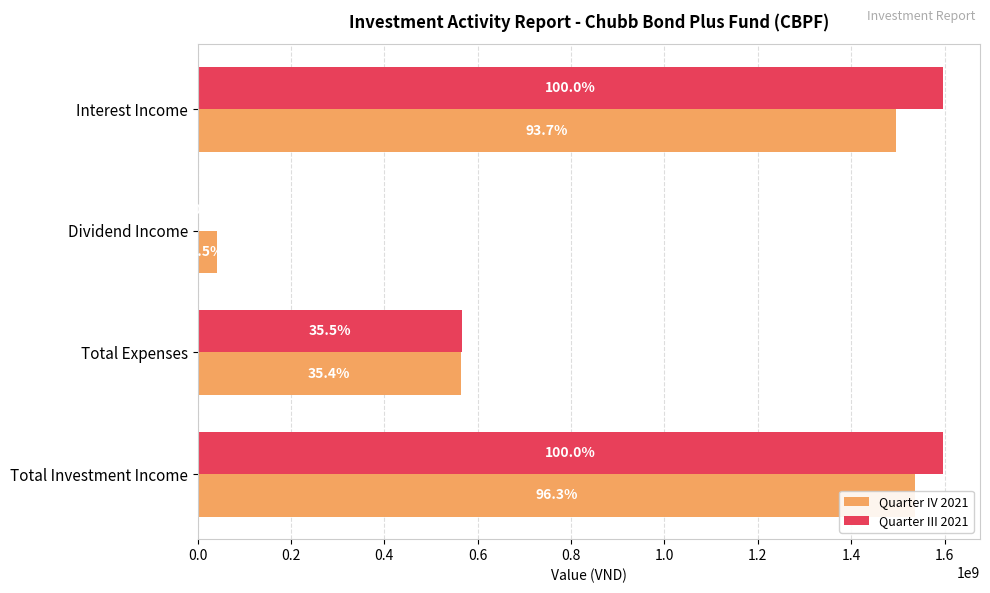

How many values in Quarter III 2021 are above zero?

3